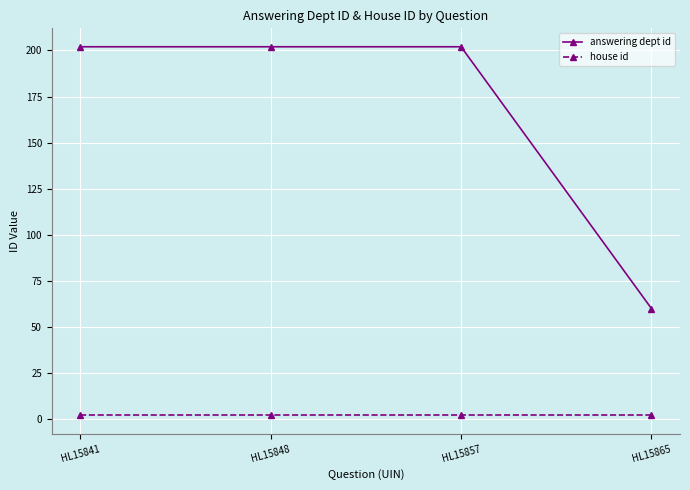

Which series has the largest range (max minus min)?

answering dept id